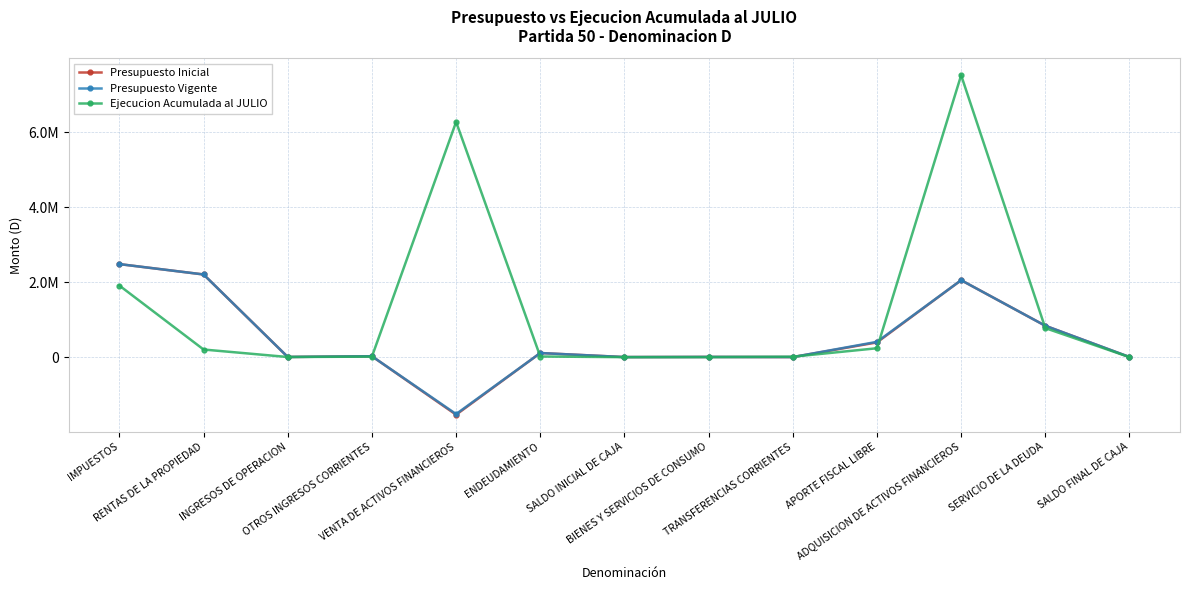

The value of Ejecucion Acumulada al JULIO at RENTAS DE LA PROPIEDAD is 203386. True or false?

True